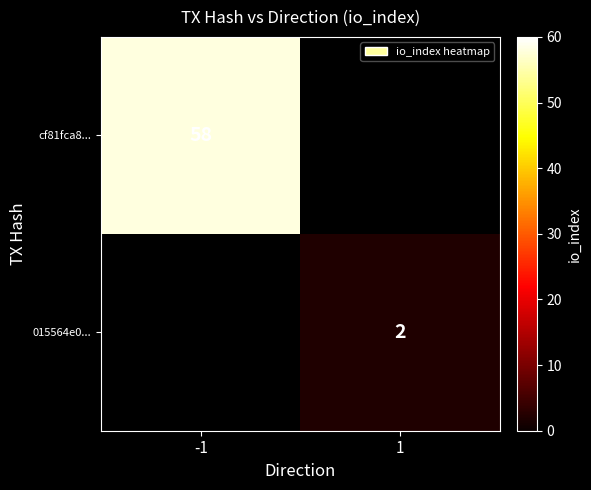

True or false: cf81fca8... has a value of 58 at -1.

True